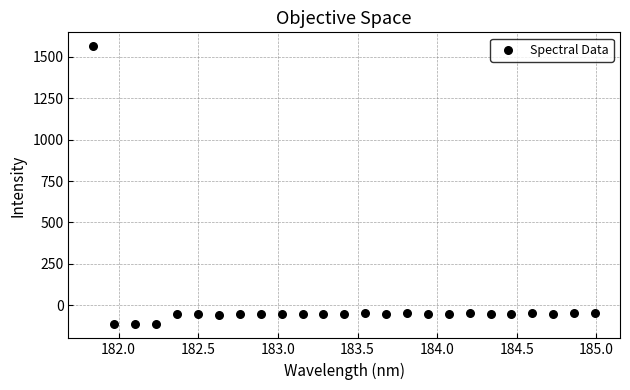

What is the range of X values (max minus min)?

3.1